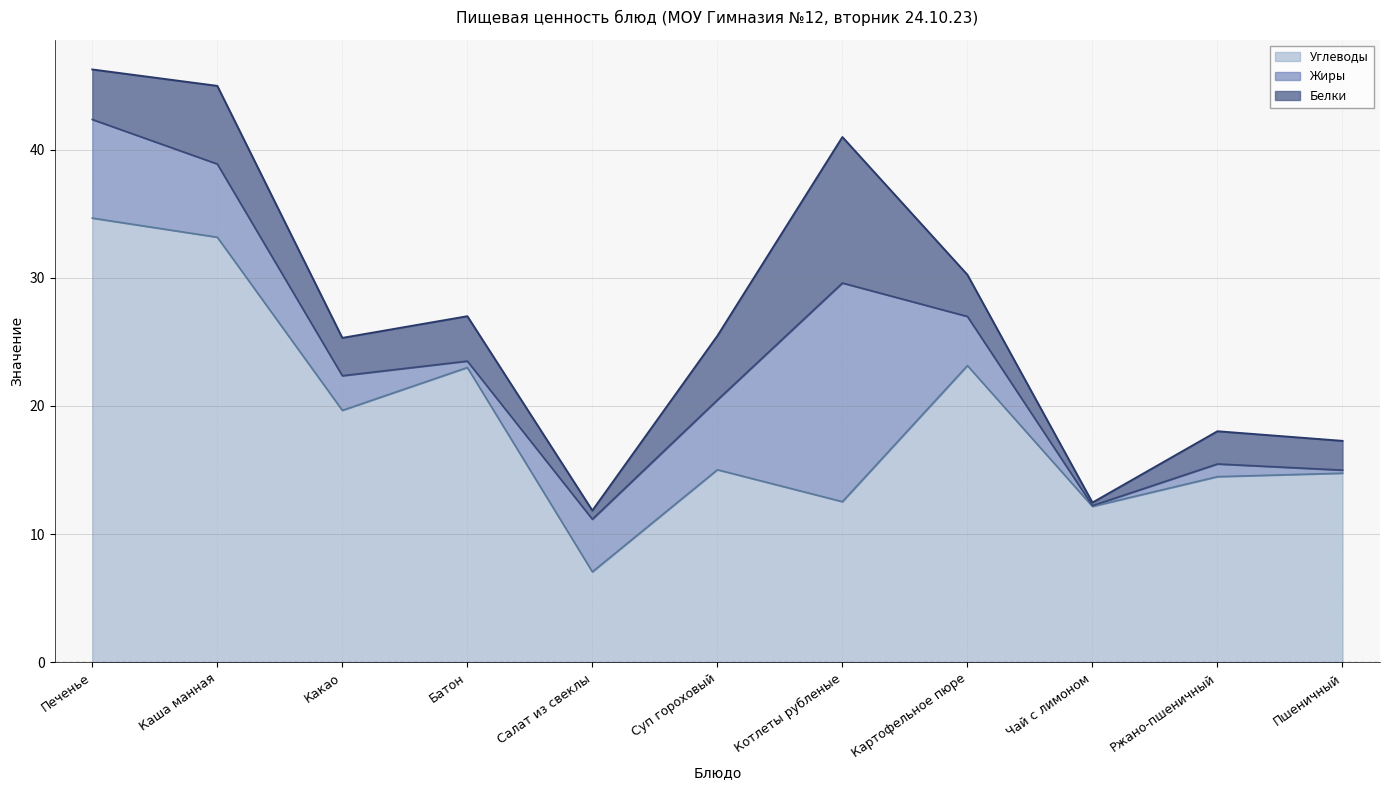

What is the label of the 3rd point from the right?

Чай с лимоном